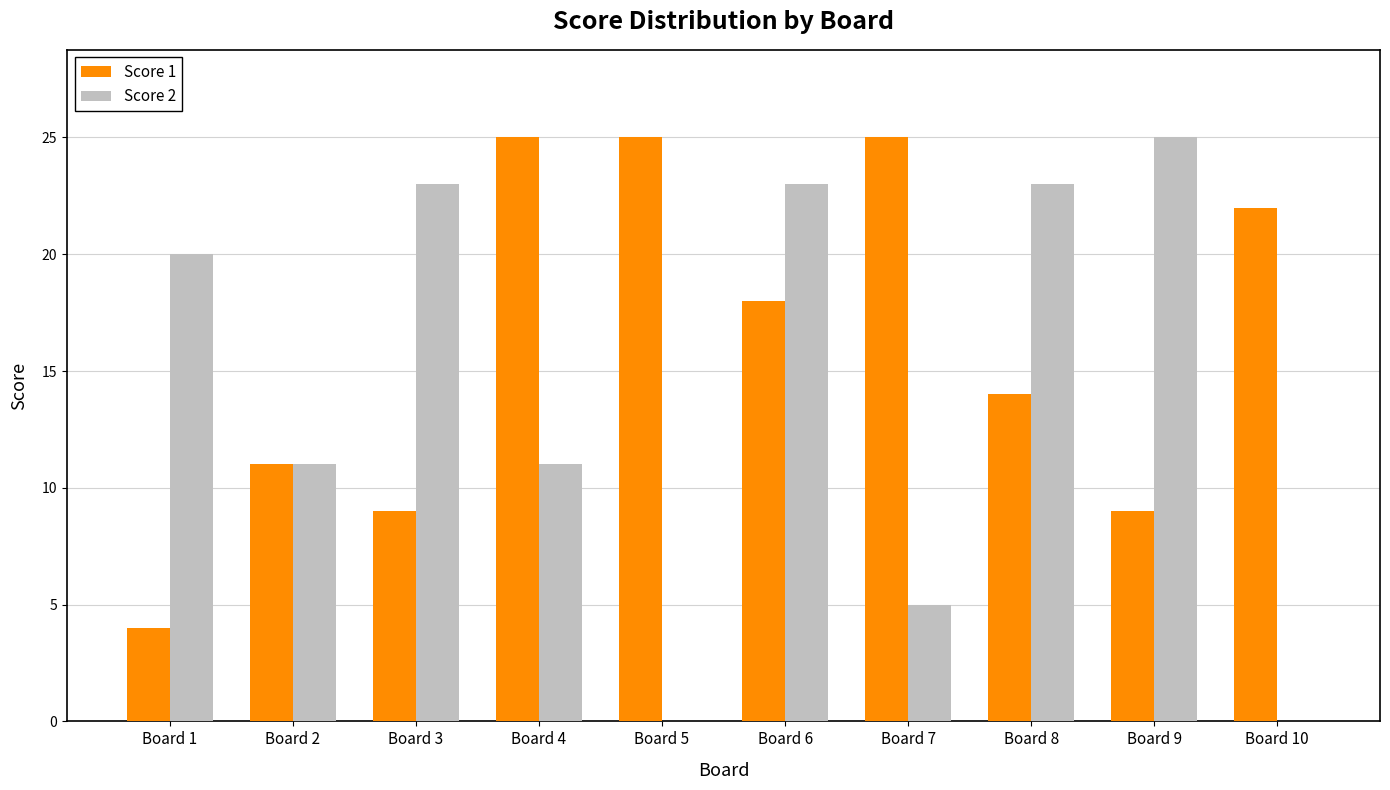

Reading right to left, transcribe all the data shown in this chart.

Score 1: Board 10=22	Board 9=9	Board 8=14	Board 7=25	Board 6=18	Board 5=25	Board 4=25	Board 3=9	Board 2=11	Board 1=4
Score 2: Board 10=0	Board 9=25	Board 8=23	Board 7=5	Board 6=23	Board 5=0	Board 4=11	Board 3=23	Board 2=11	Board 1=20